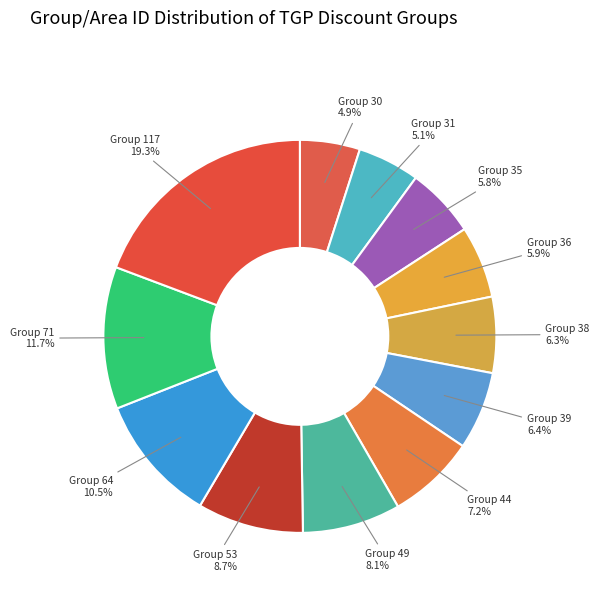

Between Group 31 and Group 117, which is larger?

Group 117